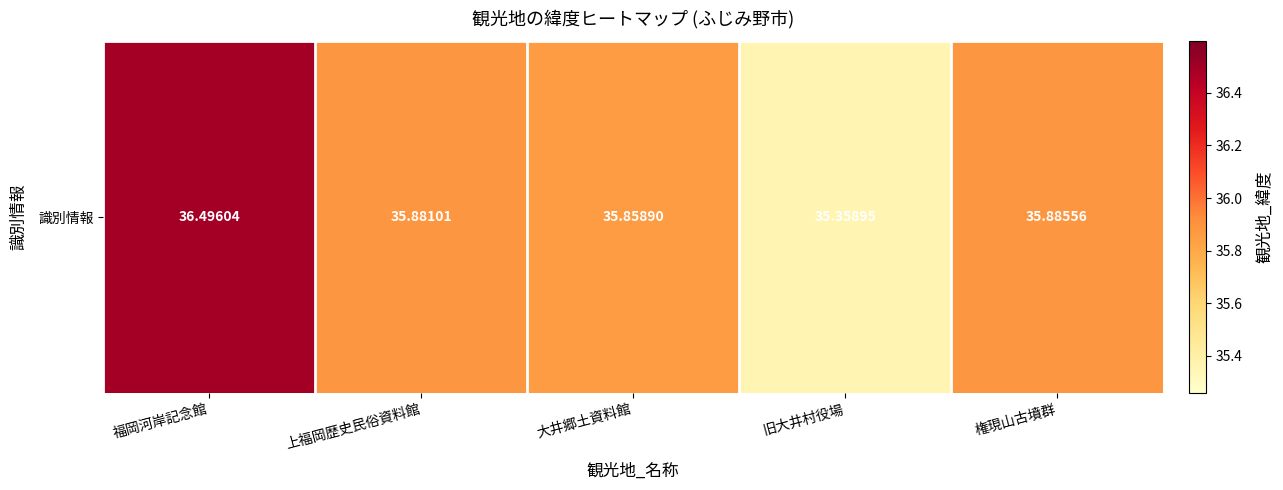

List the labels in order of value, largest first.

福岡河岸記念館, 権現山古墳群, 上福岡歴史民俗資料館, 大井郷土資料館, 旧大井村役場